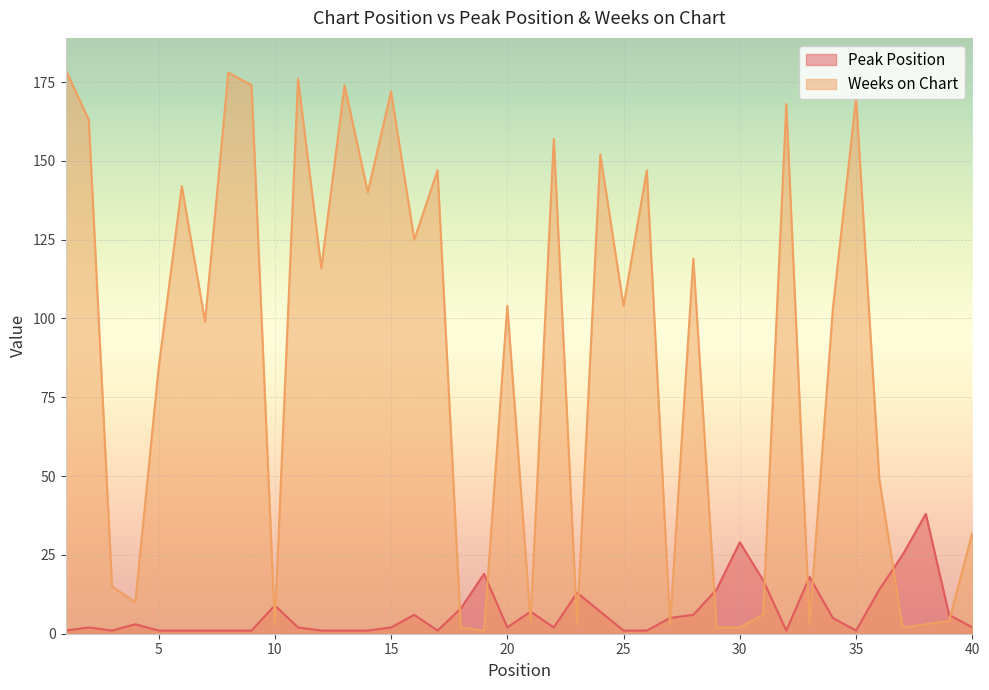

What is the sum of the Weeks on Chart values at 35 and 28?

289